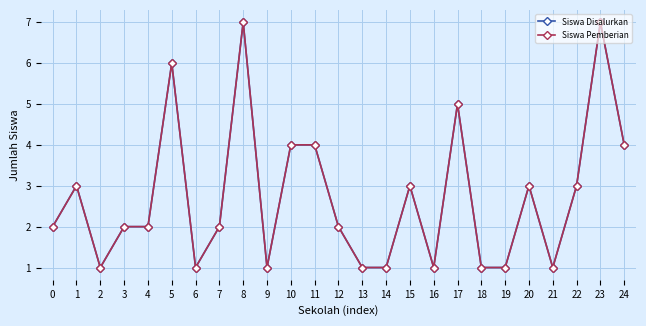

True or false: Siswa Disalurkan and Siswa Pemberian cross at least once.

False